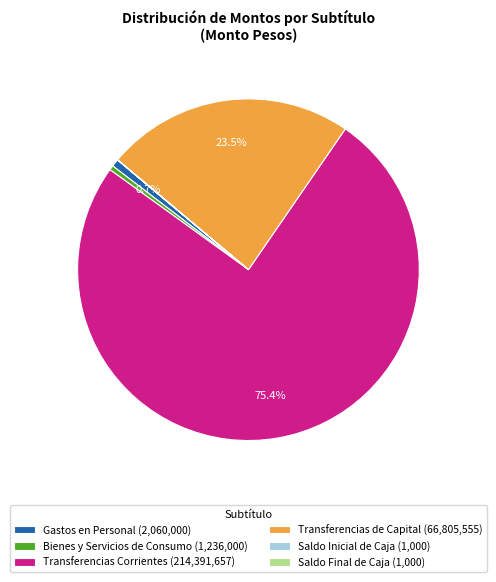

What percentage is NOT represented by Gastos en Personal (2,060,000)?

99.3%